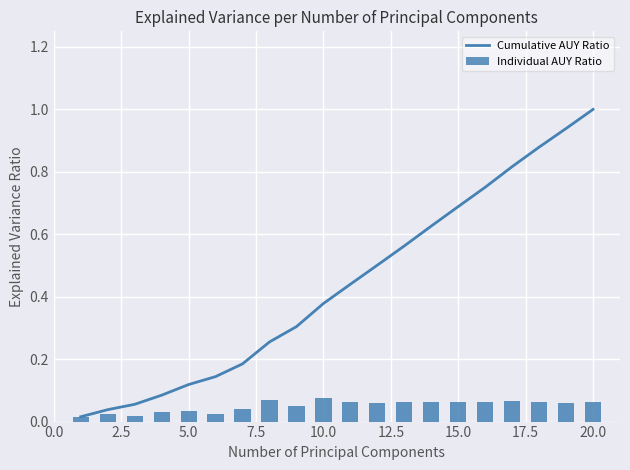

What is the value of the Cumulative AUY Ratio bar at the 17th from the left?

0.8